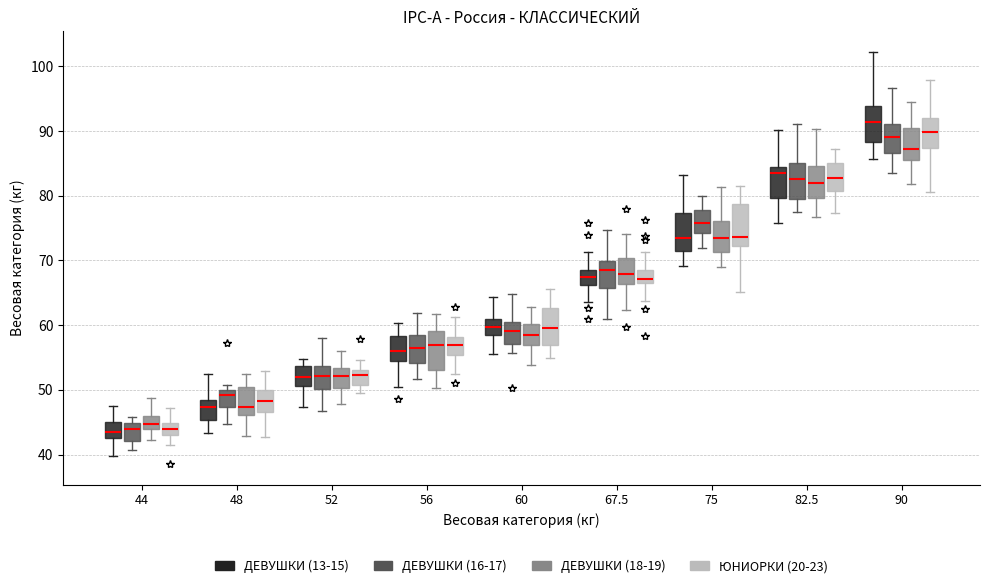

Reading left to right, transcribe this box plot: for each box, give where its median line is, the range the box spans, and where its two whiskers end, as read against the y-axis. The values are not printed on the chart, so give them approximately, as read against the axis.

44 (ДЕВУШКИ (13-15)): median 43 (inside the box), box 43 to 45, whiskers 40 to 47
44 (ДЕВУШКИ (16-17)): median 44, box 42 to 45, whiskers 41 to 46
44 (ДЕВУШКИ (18-19)): median 45, box 44 to 46, whiskers 42 to 49
44 (ЮНИОРКИ (20-23)): median 44, box 43 to 45, whiskers 42 to 47
48 (ДЕВУШКИ (13-15)): median 47, box 45 to 48, whiskers 43 to 52
48 (ДЕВУШКИ (16-17)): median 49, box 47 to 50, whiskers 45 to 51
48 (ДЕВУШКИ (18-19)): median 47, box 46 to 50, whiskers 43 to 53
48 (ЮНИОРКИ (20-23)): median 48, box 47 to 50, whiskers 43 to 53
52 (ДЕВУШКИ (13-15)): median 52, box 51 to 54, whiskers 47 to 55
52 (ДЕВУШКИ (16-17)): median 52, box 50 to 54, whiskers 47 to 58
52 (ДЕВУШКИ (18-19)): median 52, box 50 to 53, whiskers 48 to 56
52 (ЮНИОРКИ (20-23)): median 52, box 51 to 53, whiskers 49 to 55
56 (ДЕВУШКИ (13-15)): median 56, box 55 to 58, whiskers 50 to 60
56 (ДЕВУШКИ (16-17)): median 56, box 54 to 58, whiskers 52 to 62
56 (ДЕВУШКИ (18-19)): median 57, box 53 to 59, whiskers 50 to 62
56 (ЮНИОРКИ (20-23)): median 57, box 55 to 58, whiskers 53 to 61
60 (ДЕВУШКИ (13-15)): median 60, box 58 to 61, whiskers 56 to 64
60 (ДЕВУШКИ (16-17)): median 59, box 57 to 60, whiskers 56 to 65
60 (ДЕВУШКИ (18-19)): median 58, box 57 to 60, whiskers 54 to 63
60 (ЮНИОРКИ (20-23)): median 60, box 57 to 63, whiskers 55 to 66
67.5 (ДЕВУШКИ (13-15)): median 67, box 66 to 69, whiskers 64 to 71
67.5 (ДЕВУШКИ (16-17)): median 68, box 66 to 70, whiskers 61 to 75
67.5 (ДЕВУШКИ (18-19)): median 68, box 66 to 70, whiskers 62 to 74
67.5 (ЮНИОРКИ (20-23)): median 67 (just above the box's lower edge), box 67 to 69, whiskers 64 to 71
75 (ДЕВУШКИ (13-15)): median 73, box 71 to 77, whiskers 69 to 83
75 (ДЕВУШКИ (16-17)): median 76, box 74 to 78, whiskers 72 to 80
75 (ДЕВУШКИ (18-19)): median 73, box 71 to 76, whiskers 69 to 81
75 (ЮНИОРКИ (20-23)): median 74, box 72 to 79, whiskers 65 to 82
82.5 (ДЕВУШКИ (13-15)): median 84, box 80 to 85, whiskers 76 to 90
82.5 (ДЕВУШКИ (16-17)): median 83, box 80 to 85, whiskers 77 to 91
82.5 (ДЕВУШКИ (18-19)): median 82, box 80 to 85, whiskers 77 to 90
82.5 (ЮНИОРКИ (20-23)): median 83, box 81 to 85, whiskers 77 to 87
90 (ДЕВУШКИ (13-15)): median 91, box 88 to 94, whiskers 86 to 102
90 (ДЕВУШКИ (16-17)): median 89, box 87 to 91, whiskers 83 to 97
90 (ДЕВУШКИ (18-19)): median 87, box 86 to 90, whiskers 82 to 95
90 (ЮНИОРКИ (20-23)): median 90, box 87 to 92, whiskers 81 to 98